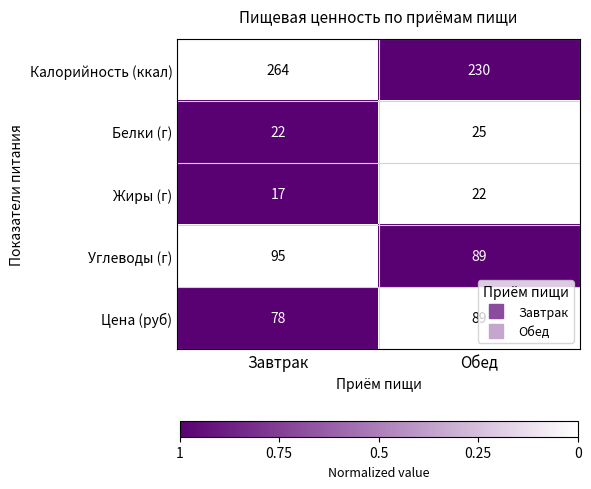

Rank the series by their maximum value, from lowest to highest.

Жиры (г), Белки (г), Цена (руб), Углеводы (г), Калорийность (ккал)